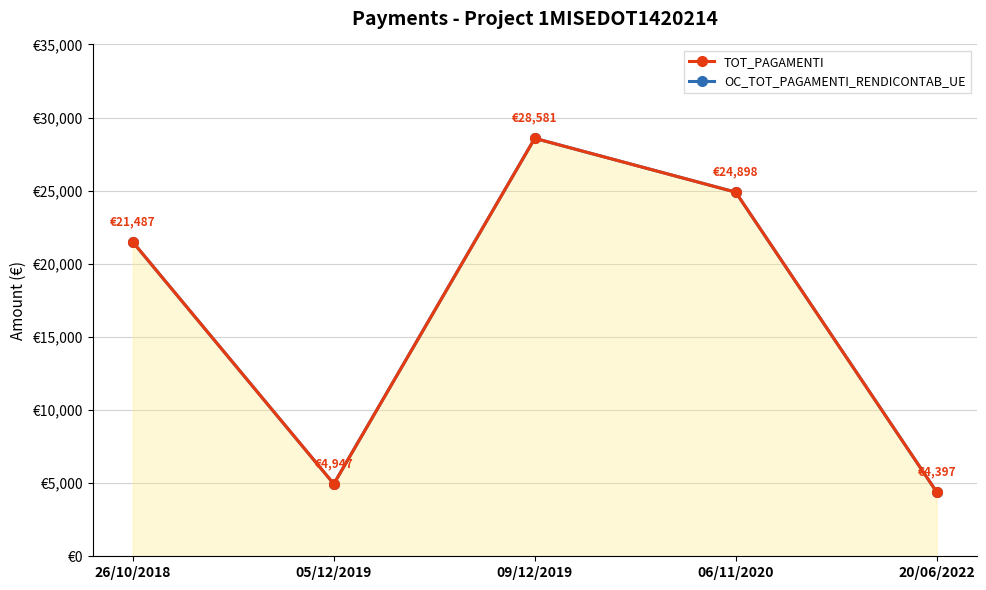

What is the approximate value of OC_TOT_PAGAMENTI_RENDICONTAB_UE at 06/11/2020?

24898.5